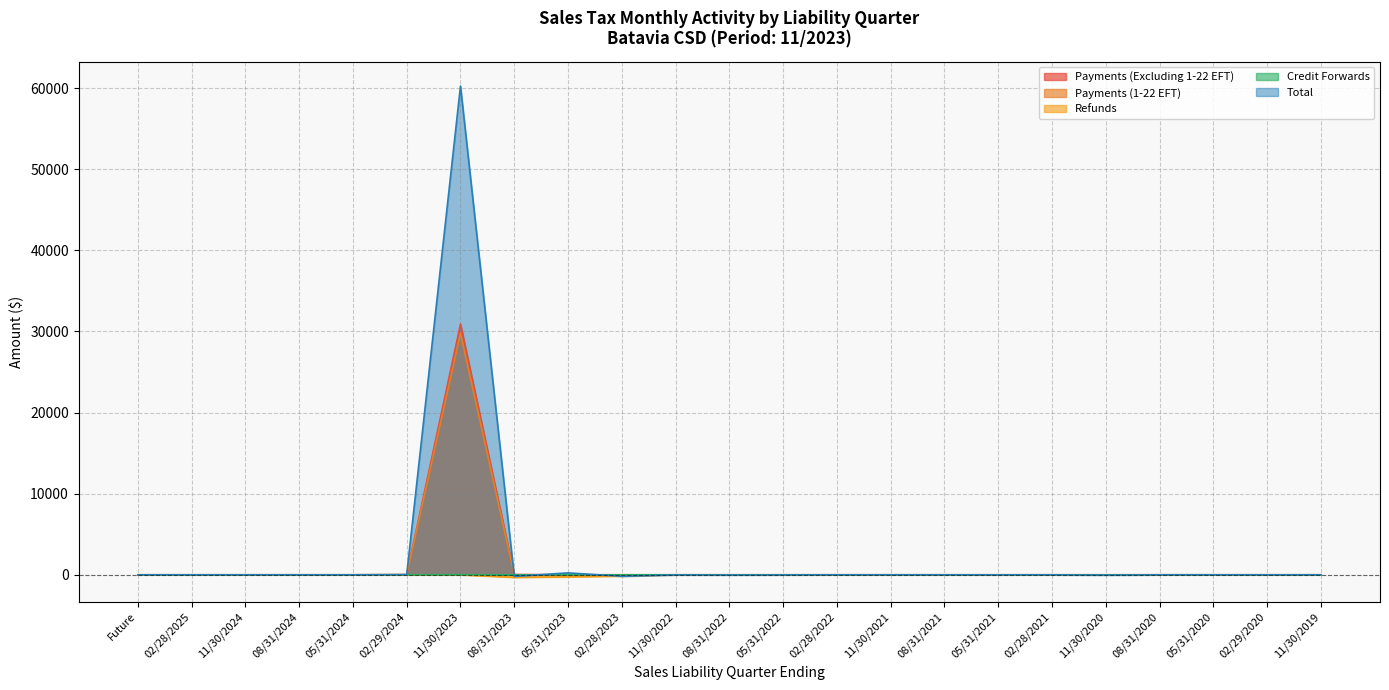

List the labels in order of Payments (Excluding 1-22 EFT) value, smallest first.

Future, 02/28/2025, 11/30/2024, 08/31/2024, 05/31/2024, 11/30/2019, 02/29/2020, 11/30/2021, 11/30/2020, 05/31/2020, 08/31/2021, 08/31/2022, 05/31/2021, 05/31/2022, 02/28/2021, 08/31/2020, 11/30/2022, 02/28/2022, 02/28/2023, 05/31/2023, 02/29/2024, 08/31/2023, 11/30/2023